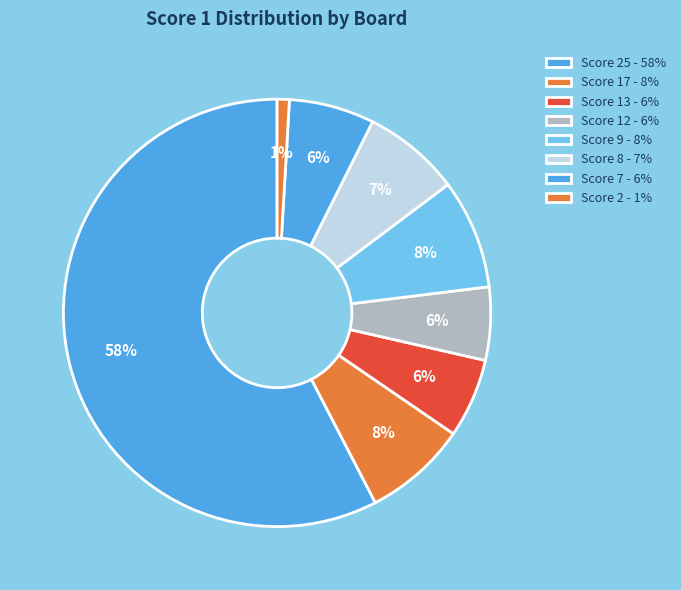

How many segments does this pie chart have?

8